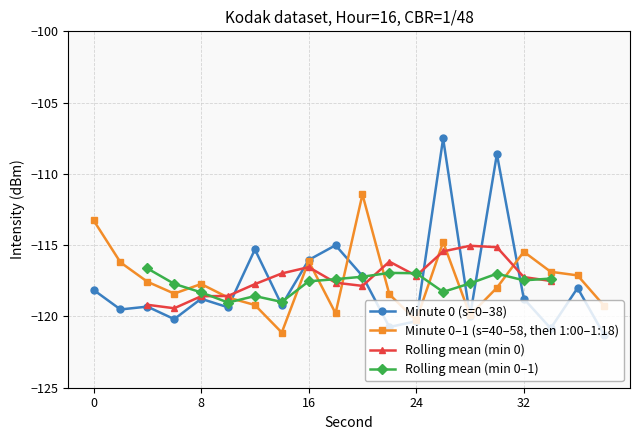

At which label is 16:00 (min 0) closest to -114?

18